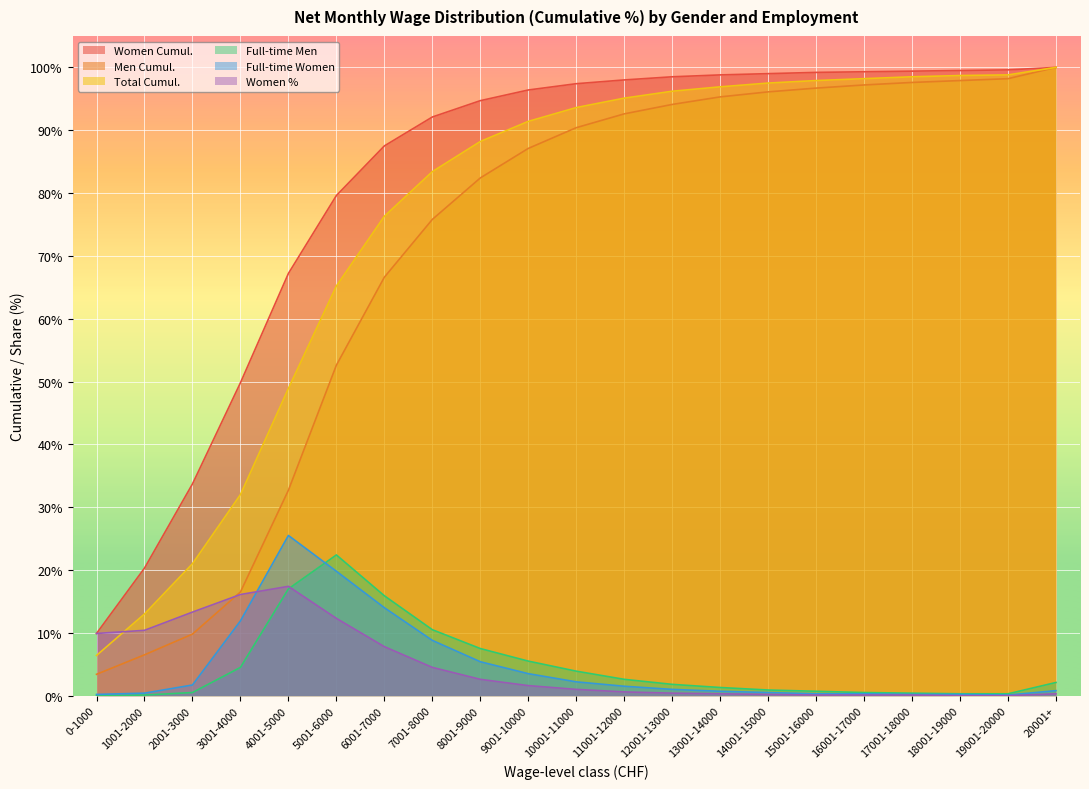

What is the label of the 11th point from the right?

10001-11000